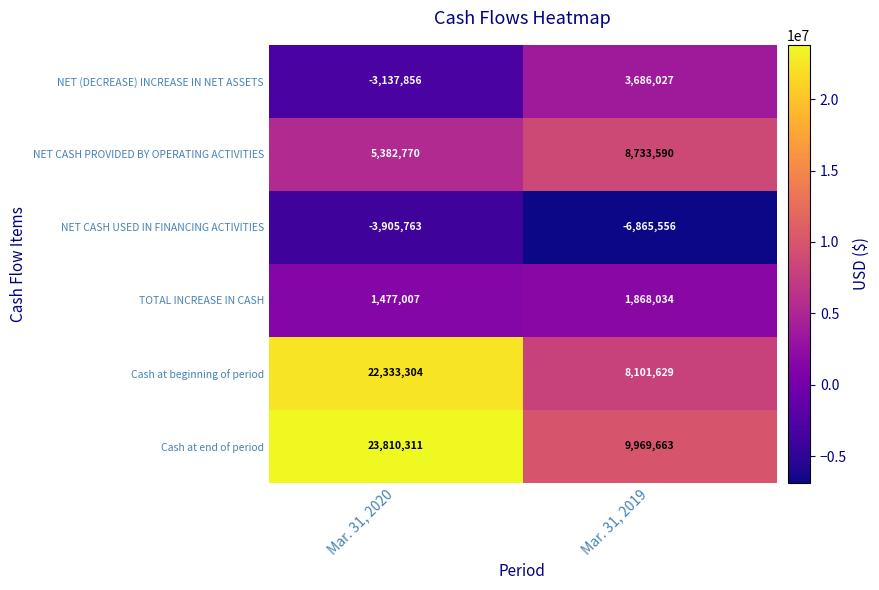

What is the total value across all series at Mar. 31, 2020?

45959773